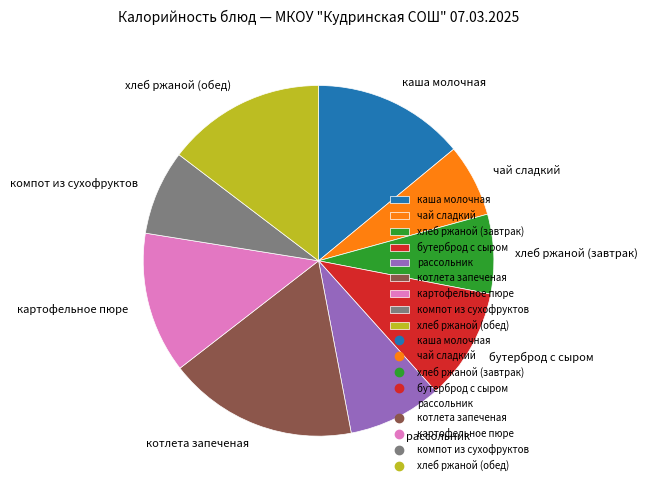

True or false: хлеб ржаной (обед) accounts for 3% of the total.

False